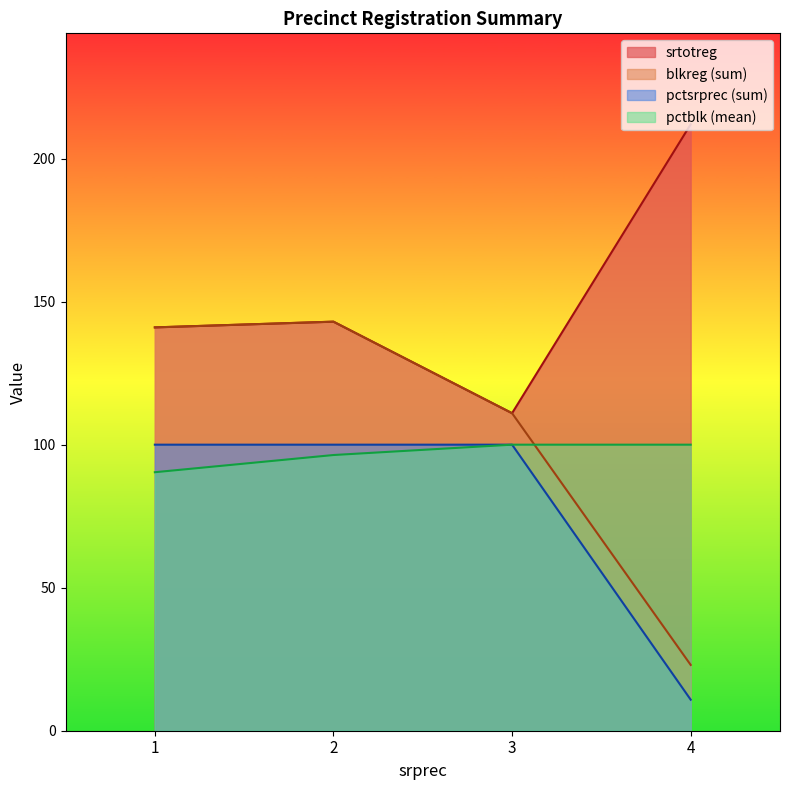

The value of srtotreg at 2 is 61.3. True or false?

False